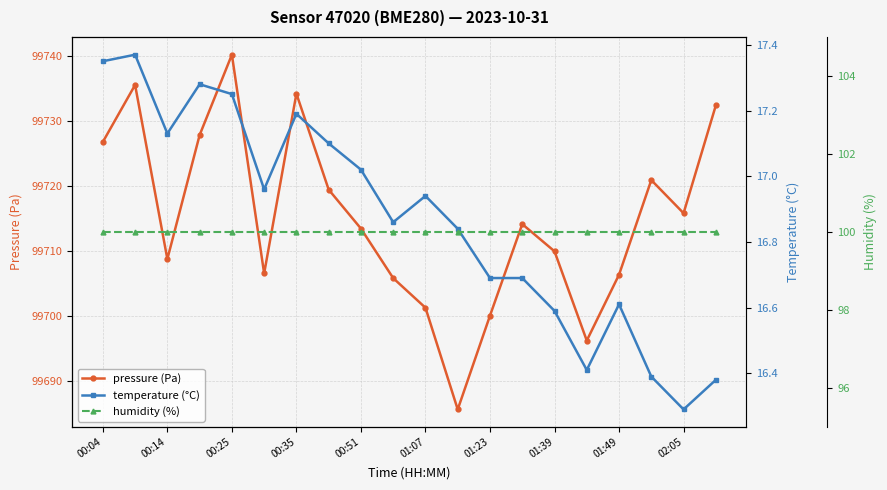

Where is the first local minimum for pressure (Pa)?

00:14